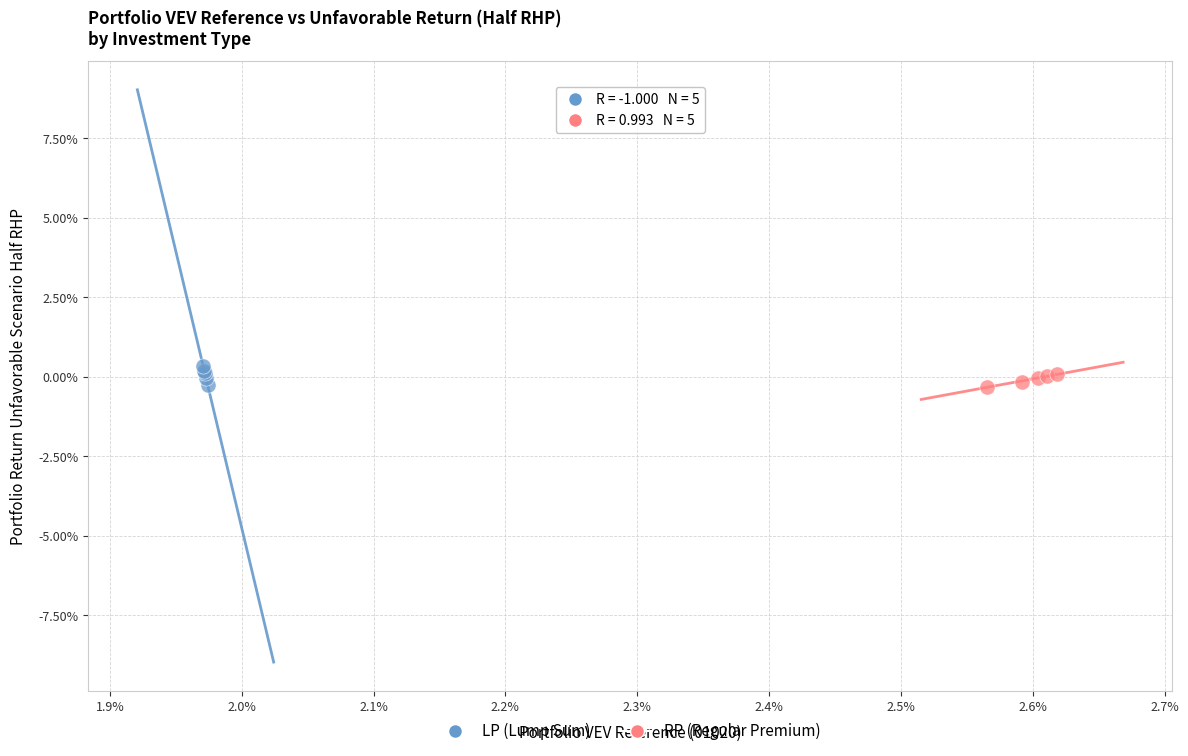

What are all the series names shown in the legend?

LP (Lump Sum), RP (Regular Premium)